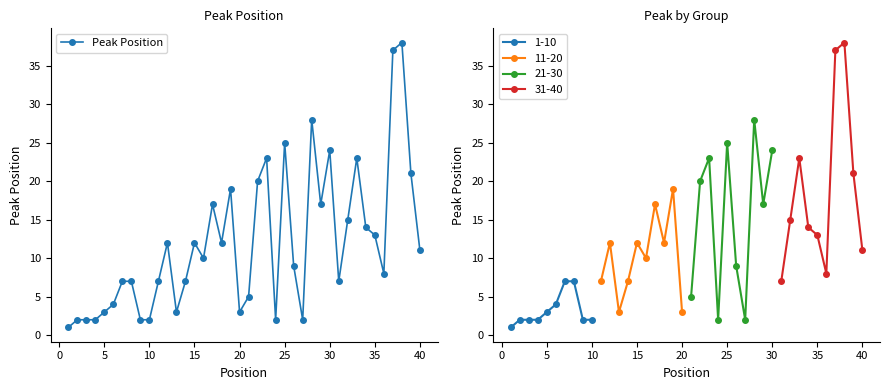

The 1-10 series shows 2 at 10. True or false?

True